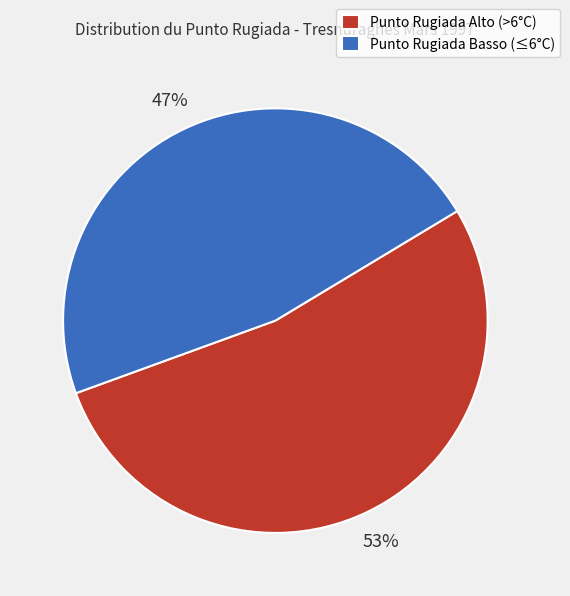

Rank the categories by value from lowest to highest.

Punto Rugiada Basso (≤6°C), Punto Rugiada Alto (>6°C)